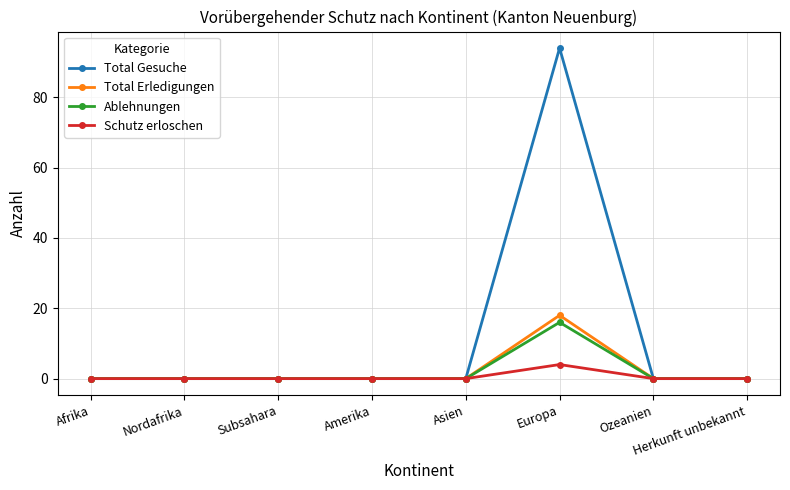

Rank the series by their maximum value, from highest to lowest.

Total Gesuche, Total Erledigungen, Ablehnungen, Schutz erloschen